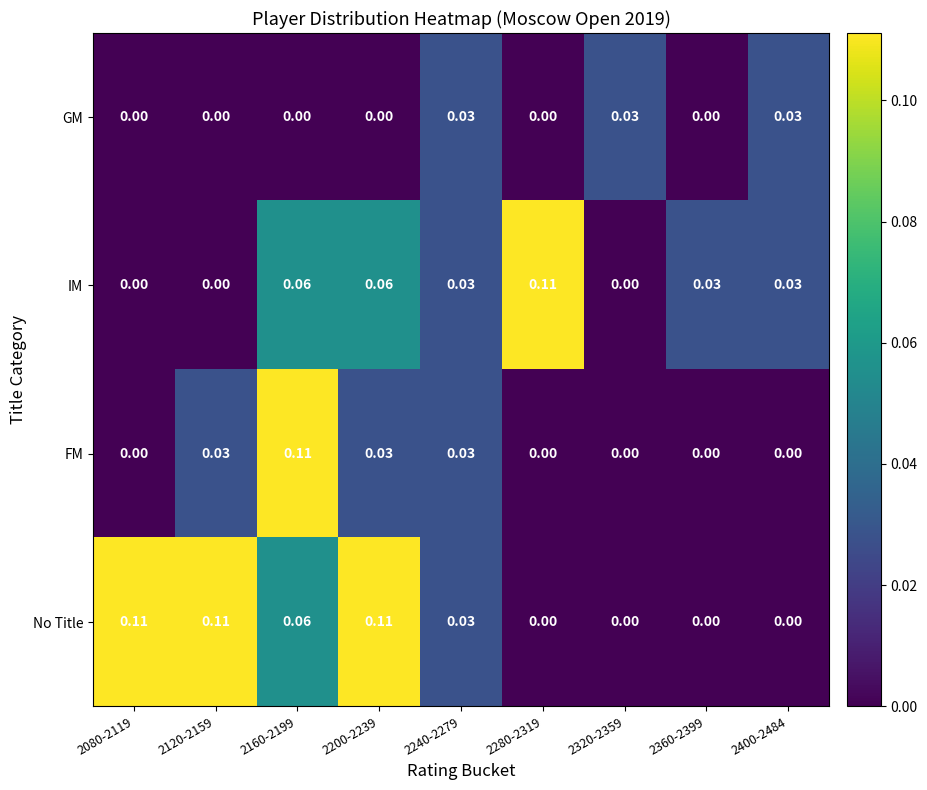

At how many categories does at least one series exceed 0?

9